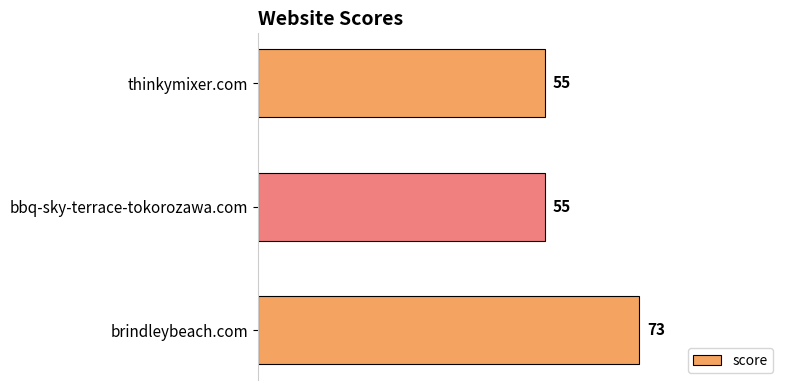

How many bars are there in total?

3